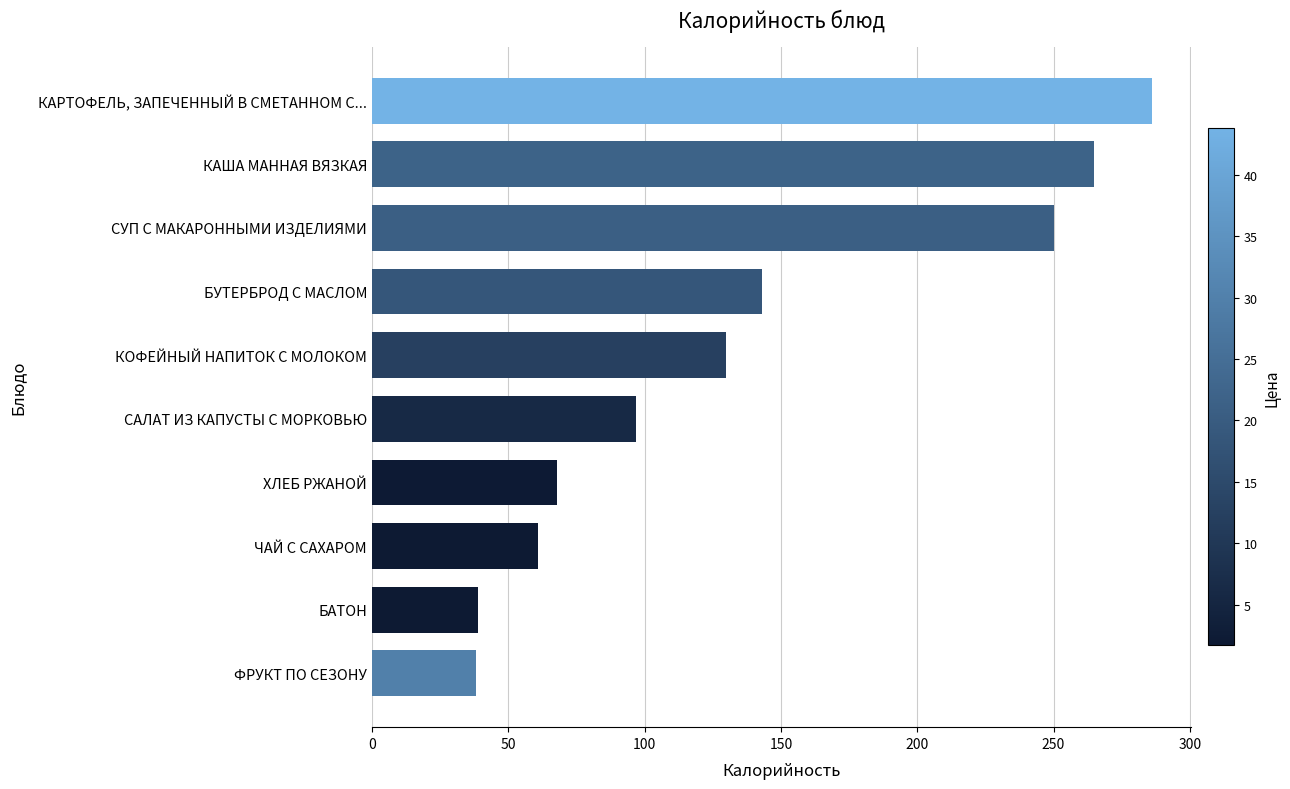

Which has a higher value, КАША МАННАЯ ВЯЗКАЯ or КАРТОФЕЛЬ, ЗАПЕЧЕННЫЙ В СМЕТАННОМ С...?

КАРТОФЕЛЬ, ЗАПЕЧЕННЫЙ В СМЕТАННОМ С...